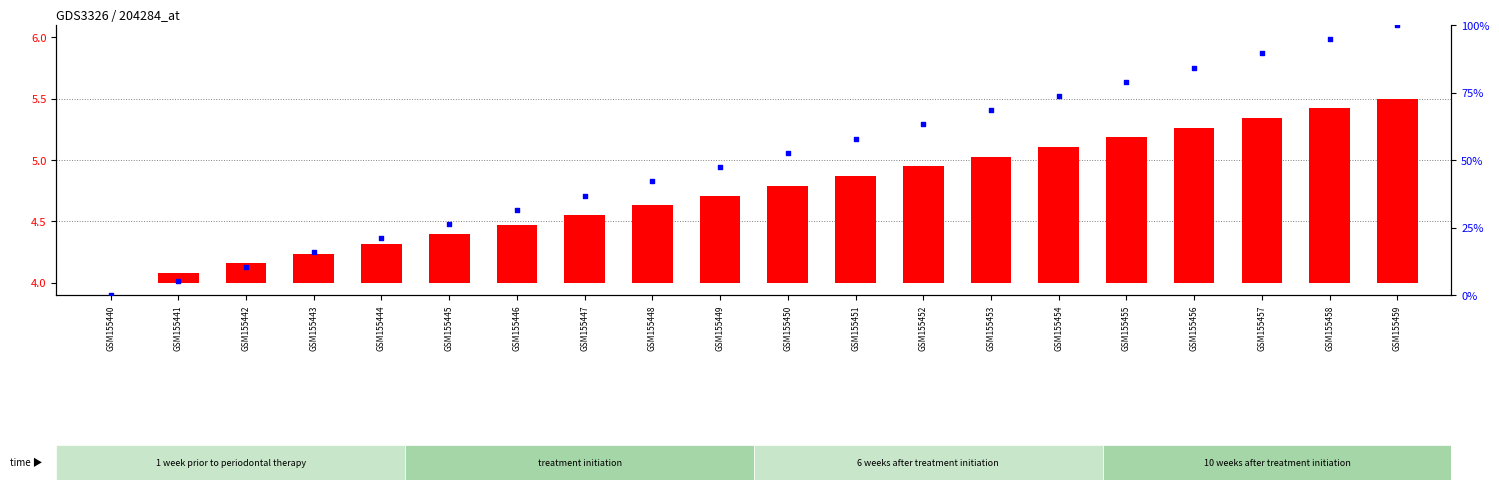

At which category is the sum across all series the highest?

GSM155459